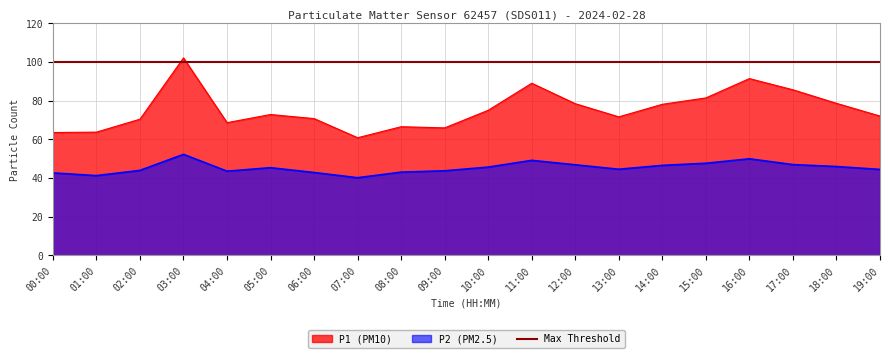

What is the difference between the P1 values at 13:00 and 06:00?

0.9